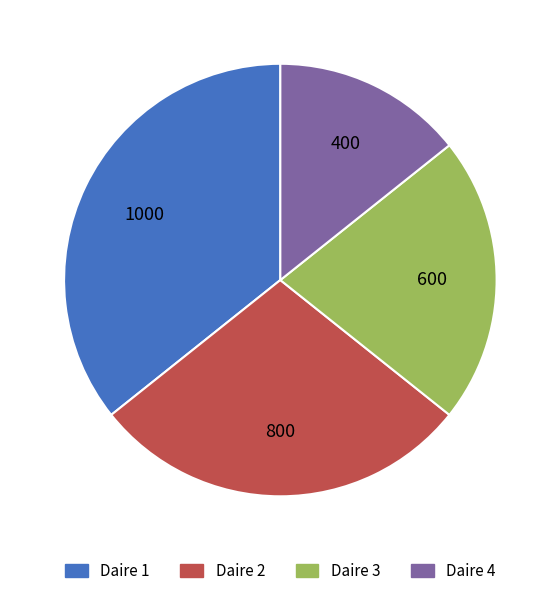

Is there any slice that represents more than half of the pie?

No